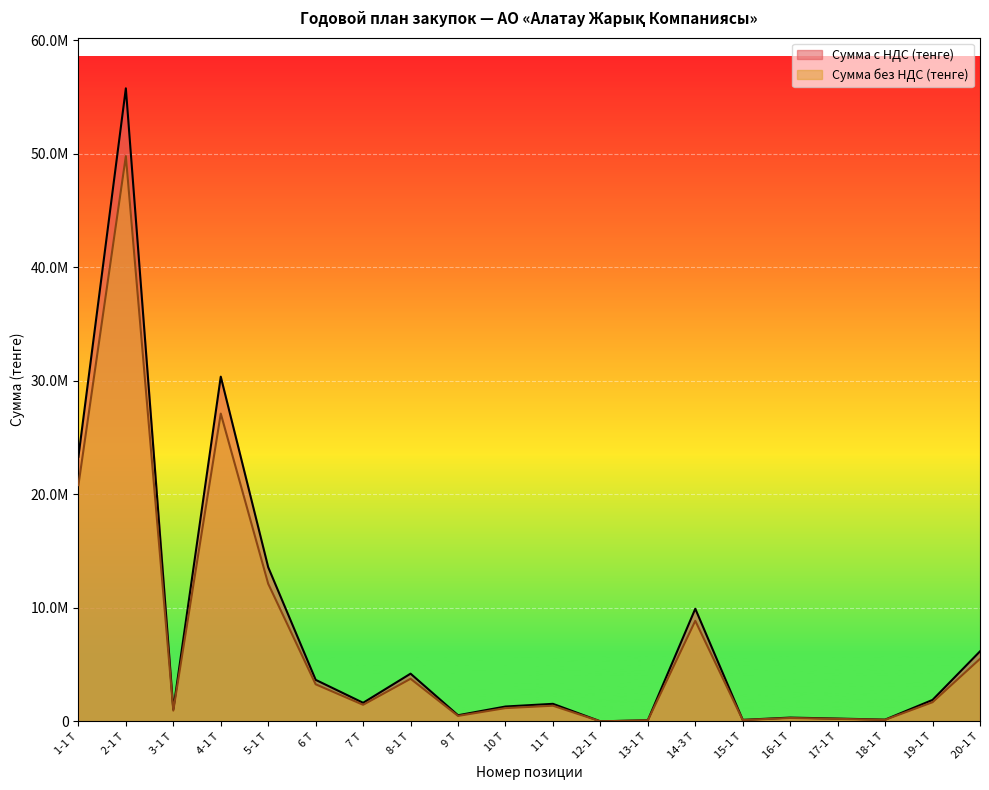

True or false: Сумма без НДС (тенге) has more than 0 points higher than both neighbors.

True